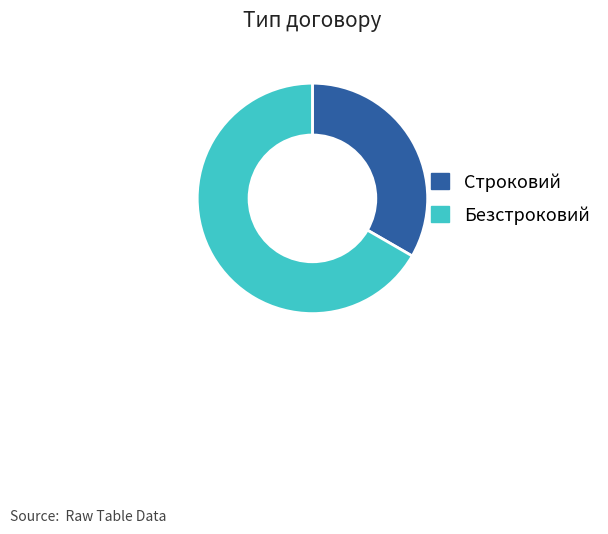

Between Строковий and Безстроковий, which is larger?

Безстроковий